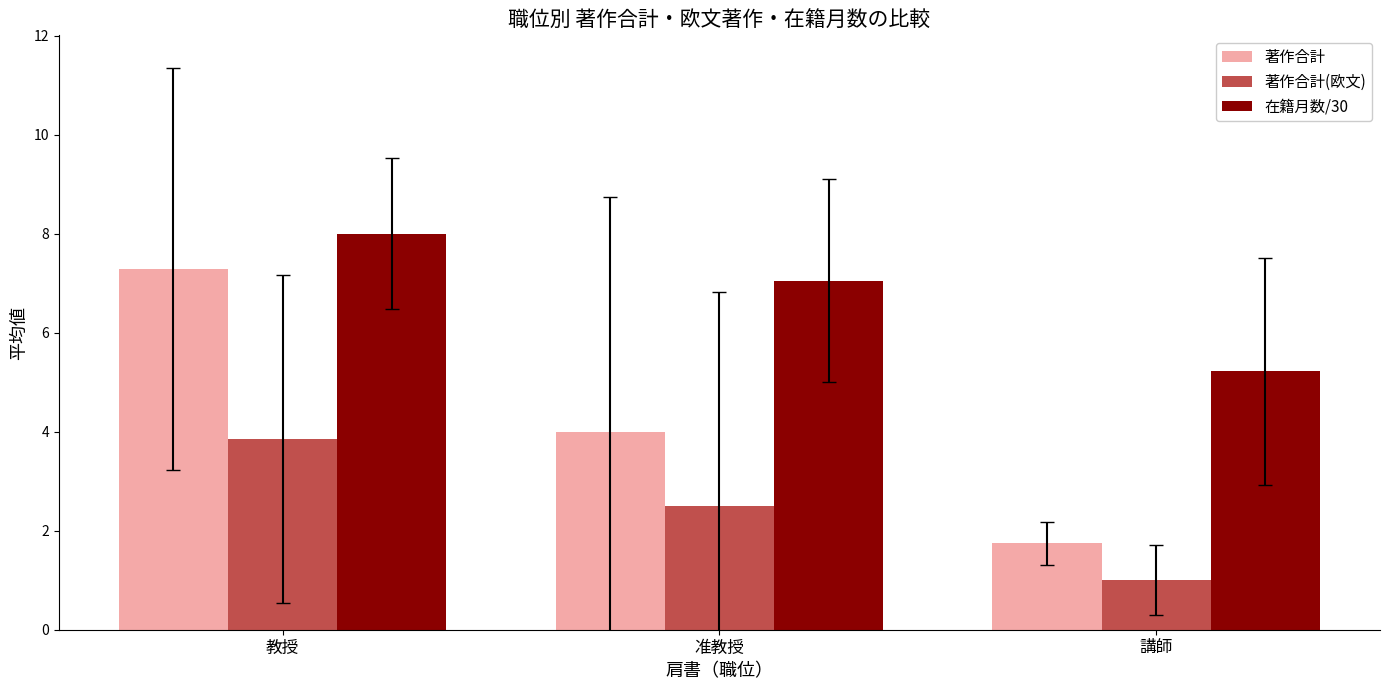

Rank the series by their maximum value, from lowest to highest.

著作合計(欧文), 著作合計, 在籍月数/30